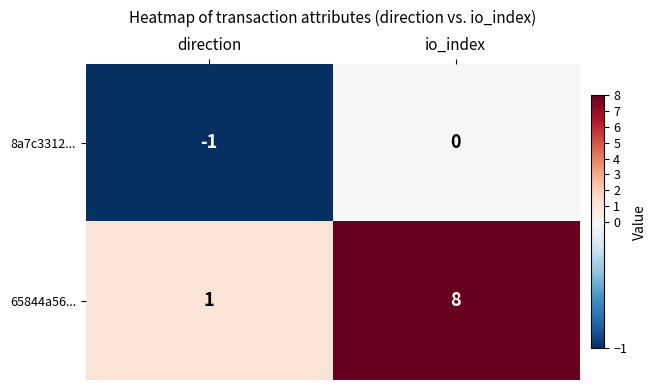

True or false: 65844a56... has a value of 8 at io_index.

True